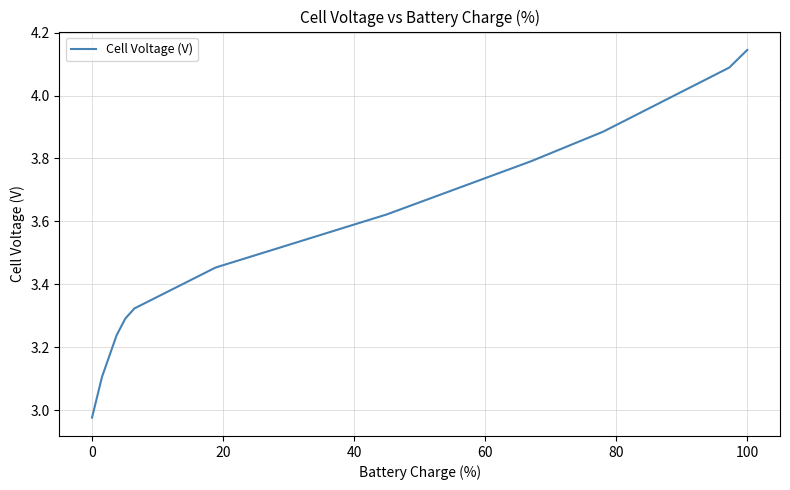

Which label corresponds to the largest value in the chart?

100